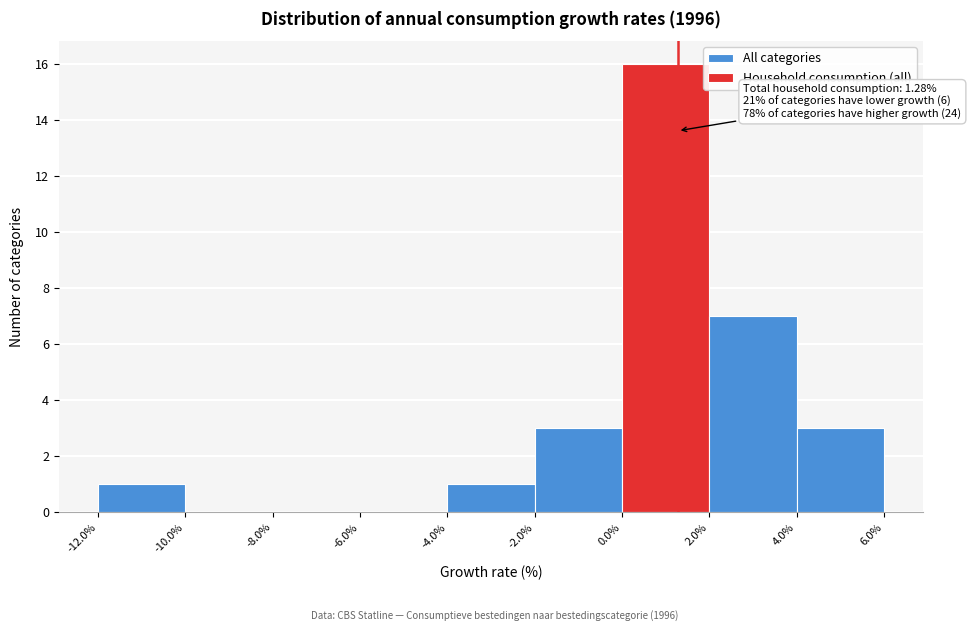

Over which range of the x-axis is the bar tallest?

0.0% to 2.0%